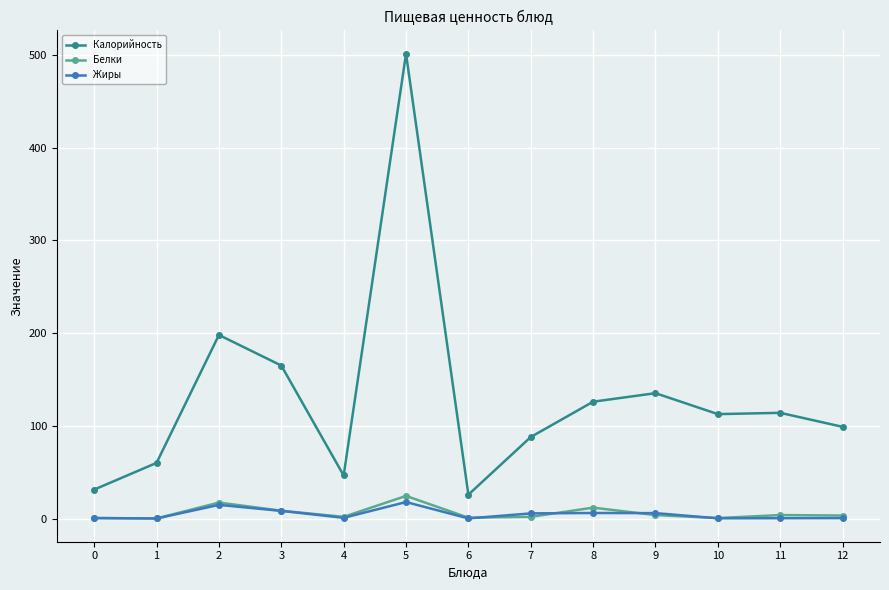

What is the difference between the maximum and minimum values in the Жиры series?

17.7